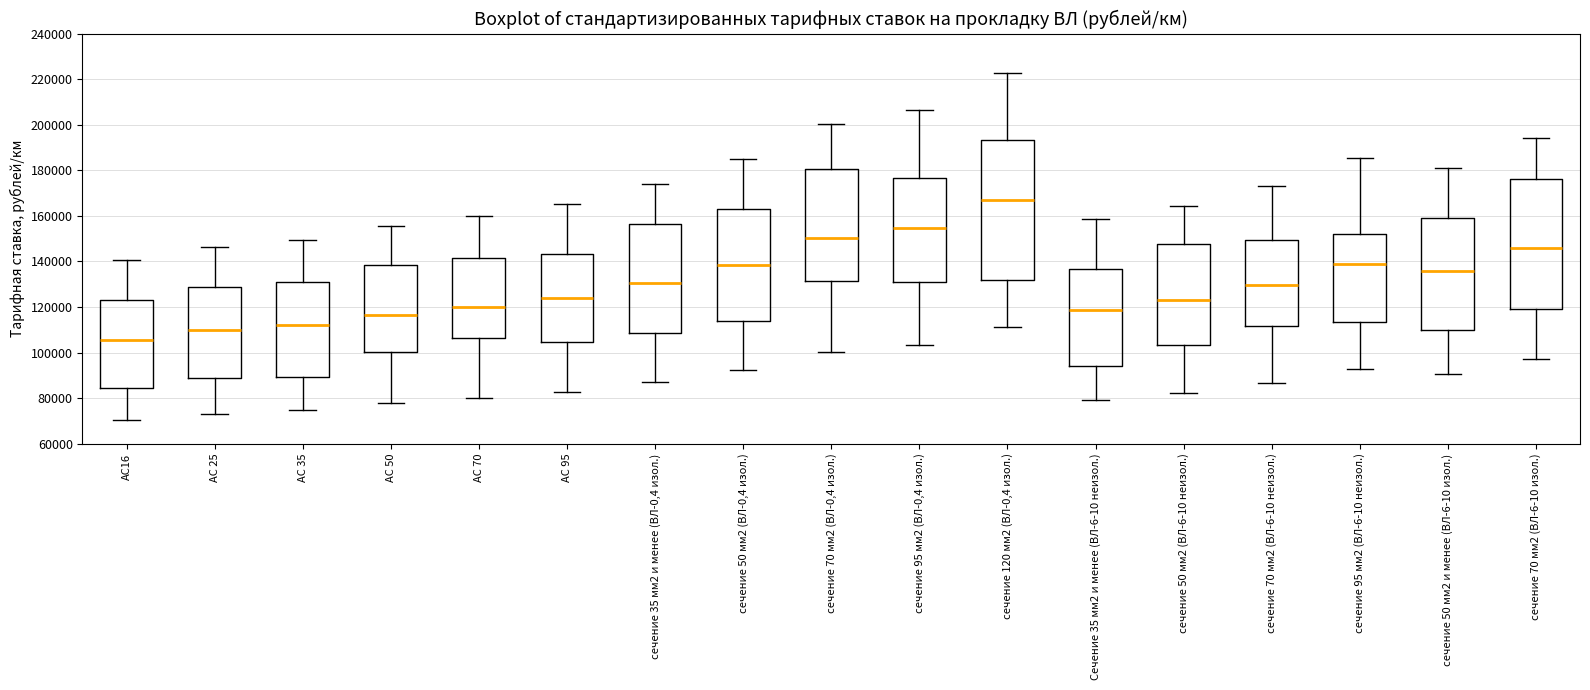

Reading left to right, read every box against the y-axis: the position of its median line, the range the box covers, and the ends of its whiskers. The values are not printed on the chart, so give them approximately, as read against the axis.

АС16: median 106000, box 84000 to 124000, whiskers 70000 to 140000
АС 25: median 110000, box 88000 to 128000, whiskers 74000 to 146000
АС 35: median 112000, box 90000 to 130000, whiskers 74000 to 150000
АС 50: median 116000, box 100000 to 138000, whiskers 78000 to 156000
АС 70: median 120000, box 106000 to 142000, whiskers 80000 to 160000
АС 95: median 124000, box 104000 to 144000, whiskers 82000 to 166000
сечение 35 мм2 и менее (ВЛ-0,4 изол.): median 130000, box 108000 to 156000, whiskers 86000 to 174000
сечение 50 мм2 (ВЛ-0,4 изол.): median 138000, box 114000 to 162000, whiskers 92000 to 184000
сечение 70 мм2 (ВЛ-0,4 изол.): median 150000, box 132000 to 180000, whiskers 100000 to 200000
сечение 95 мм2 (ВЛ-0,4 изол.): median 154000, box 130000 to 176000, whiskers 104000 to 206000
сечение 120 мм2 (ВЛ-0,4 изол.): median 166000, box 132000 to 194000, whiskers 112000 to 222000
Сечение 35 мм2 и менее (ВЛ-6-10 неизол.): median 118000, box 94000 to 136000, whiskers 80000 to 158000
сечение 50 мм2 (ВЛ-6-10 неизол.): median 124000, box 104000 to 148000, whiskers 82000 to 164000
сечение 70 мм2 (ВЛ-6-10 неизол.): median 130000, box 112000 to 150000, whiskers 86000 to 172000
сечение 95 мм2 (ВЛ-6-10 неизол.): median 138000, box 114000 to 152000, whiskers 92000 to 186000
сечение 50 мм2 и менее (ВЛ-6-10 изол.): median 136000, box 110000 to 160000, whiskers 90000 to 180000
сечение 70 мм2 (ВЛ-6-10 изол.): median 146000, box 120000 to 176000, whiskers 98000 to 194000